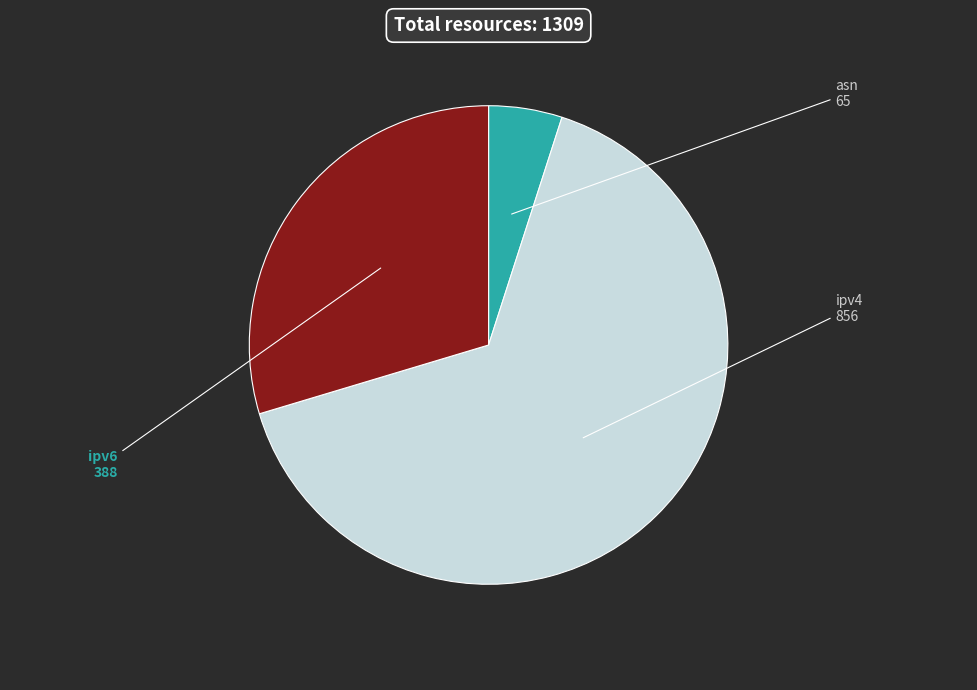

Count the number of slices in the pie.

3